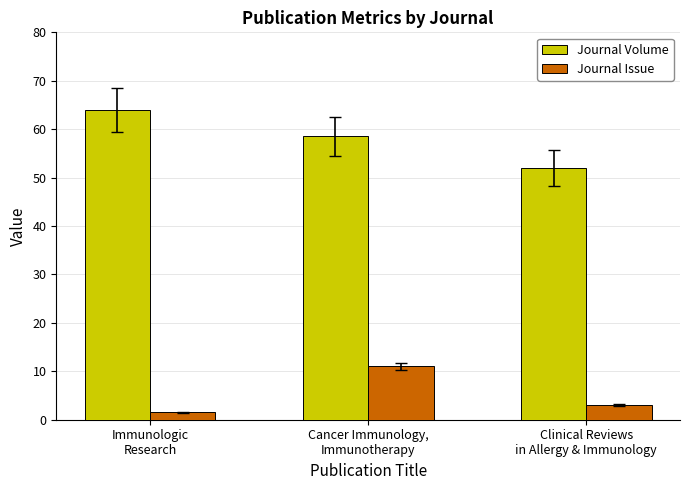

Reading right to left, extract all data points from this chart.

Journal Volume: 52.0	58.5	64.0
Journal Issue: 3.0	11.0	1.5